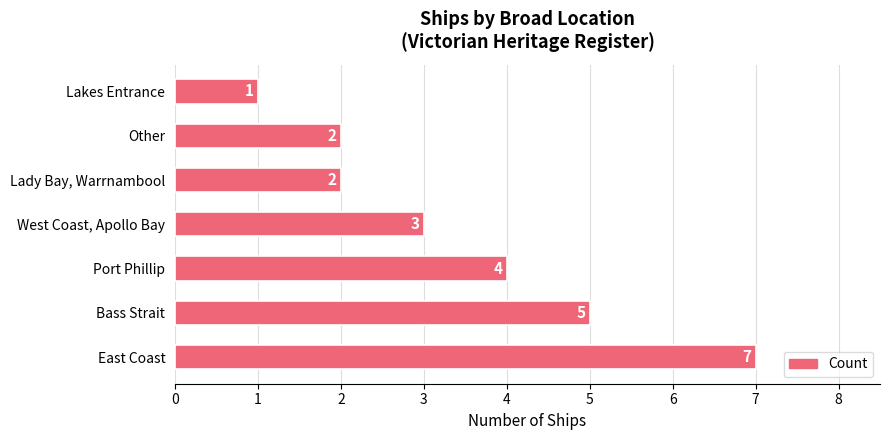

What is the difference between the second highest and minimum values?

4